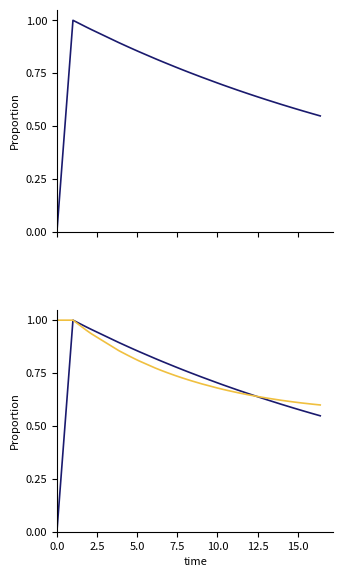

Does the chart display data point markers on the line(s)?

No